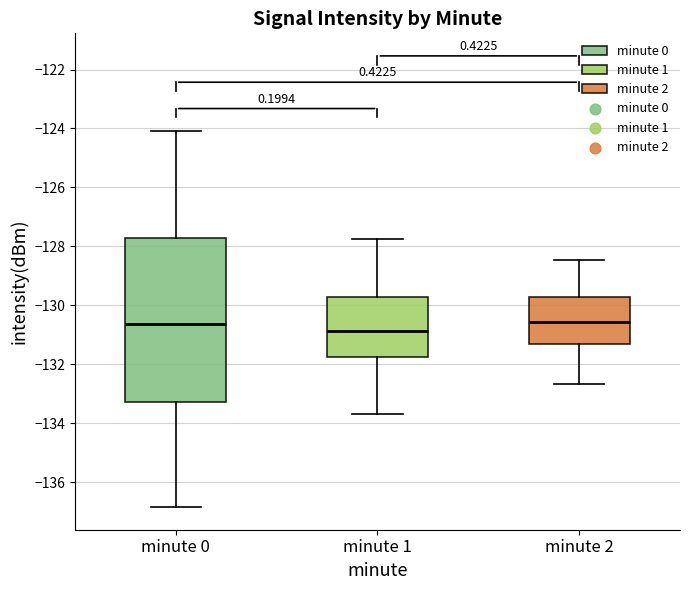

Reading left to right, transcribe this box plot: for each box, give where its median line is, the range the box spans, and where its two whiskers end, as read against the y-axis. The values are not printed on the chart, so give them approximately, as read against the axis.

minute 0: median -130.6, box -133.2 to -127.8, whiskers -136.8 to -124.0
minute 1: median -130.8, box -131.8 to -129.8, whiskers -133.8 to -127.8
minute 2: median -130.6, box -131.4 to -129.8, whiskers -132.6 to -128.4